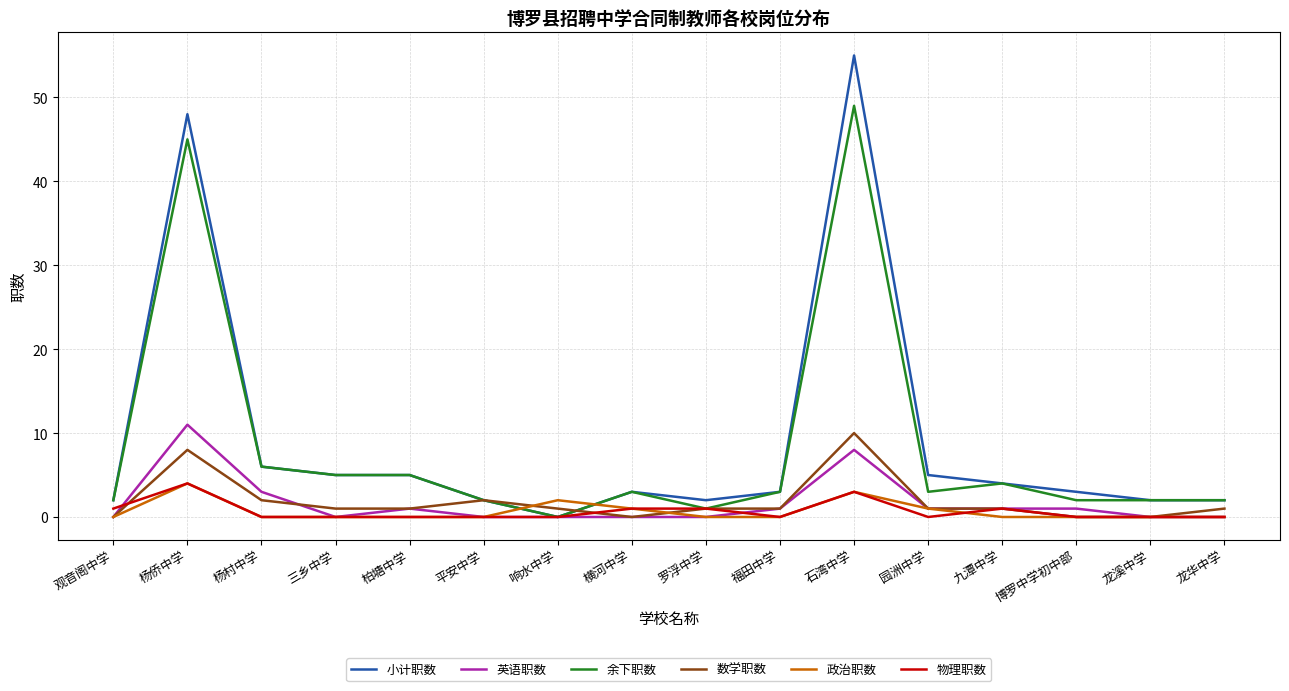

True or false: 物理职数 and 政治职数 intersect in this chart.

True